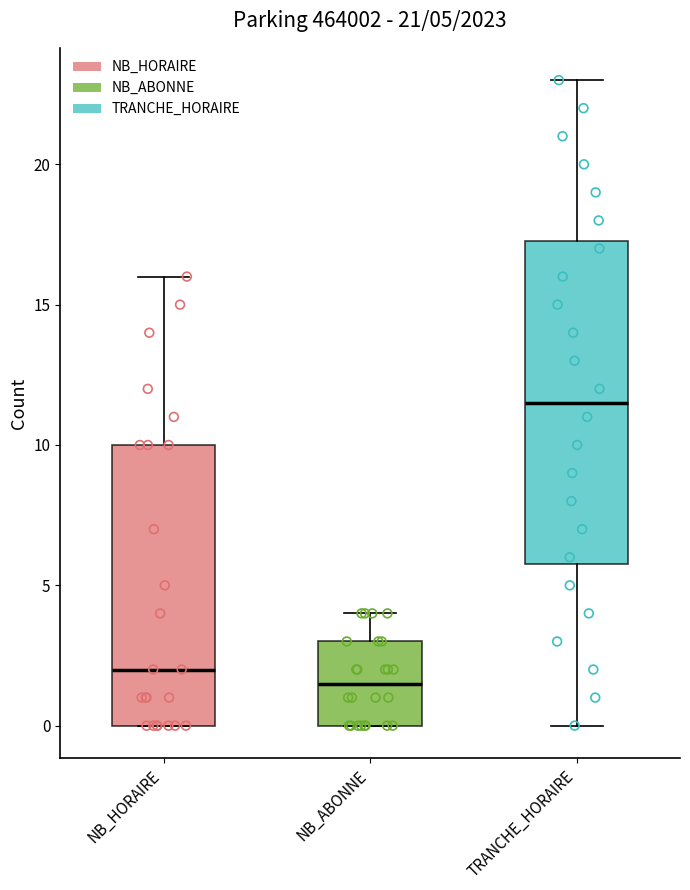

Which box is the tallest, from its lower edge to its upper edge?

TRANCHE_HORAIRE